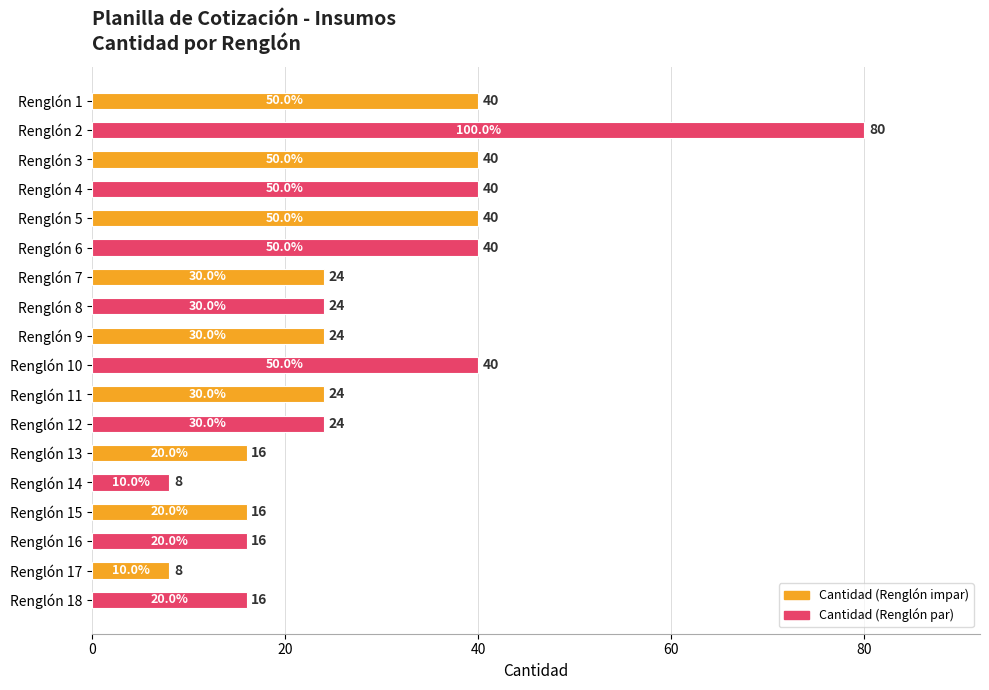

What is the difference between the maximum and minimum values?

72